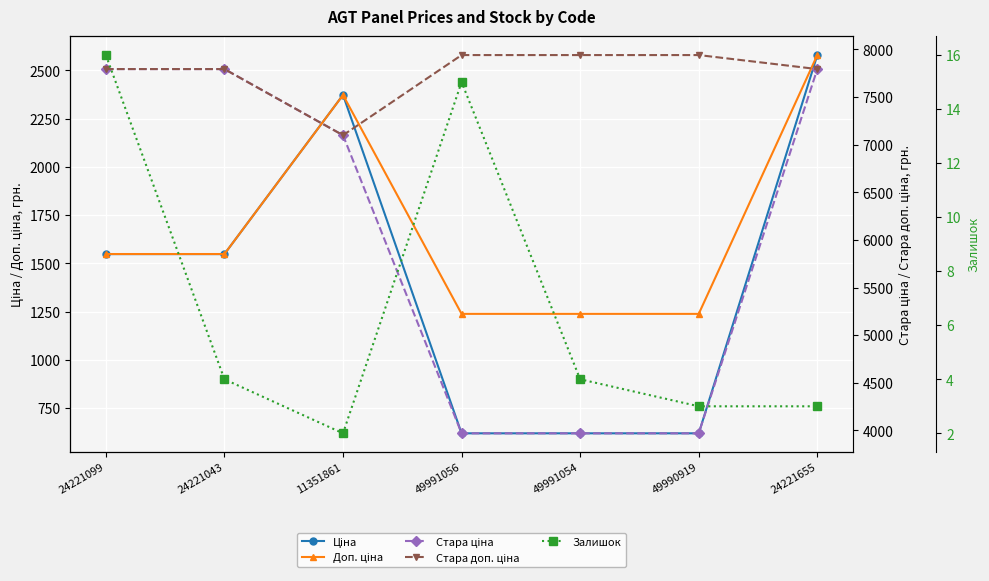

True or false: Залишок and Стара ціна intersect in this chart.

False